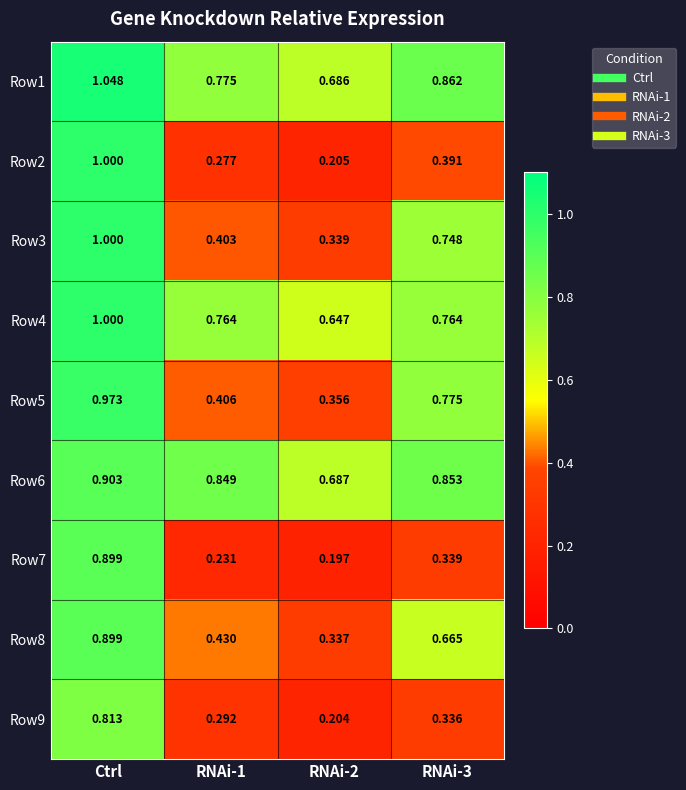

Which category has the highest value in the Row2 series?

Ctrl